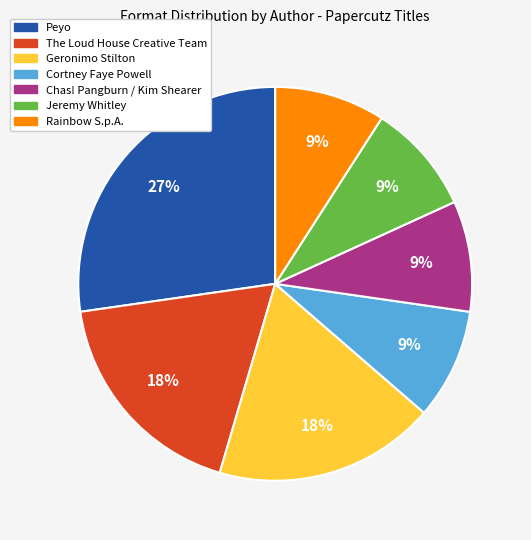

What percentage is the Peyo slice, to the nearest percent?

27%